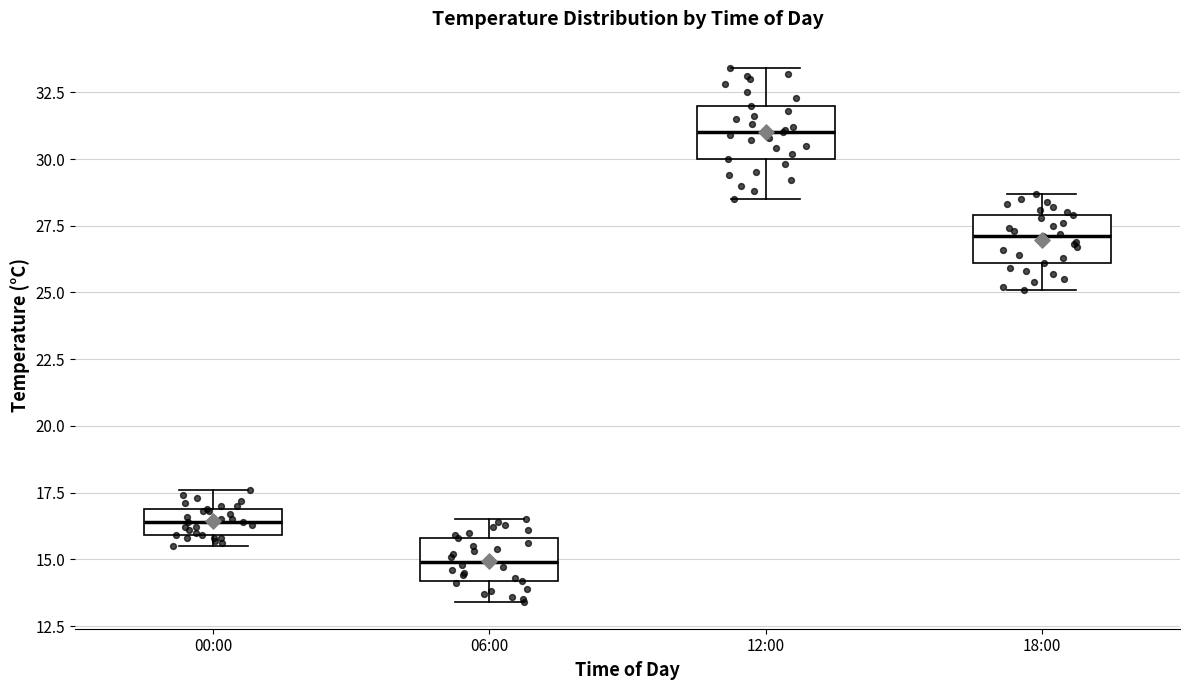

Reading left to right, transcribe this box plot: for each box, give where its median line is, the range the box spans, and where its two whiskers end, as read against the y-axis. The values are not printed on the chart, so give them approximately, as read against the axis.

00:00: median 16.5, box 16.0 to 17.0, whiskers 15.5 to 17.5
06:00: median 15.0, box 14.0 to 16.0, whiskers 13.5 to 16.5
12:00: median 31.0, box 30.0 to 32.0, whiskers 28.5 to 33.5
18:00: median 27.0, box 26.0 to 28.0, whiskers 25.0 to 28.5